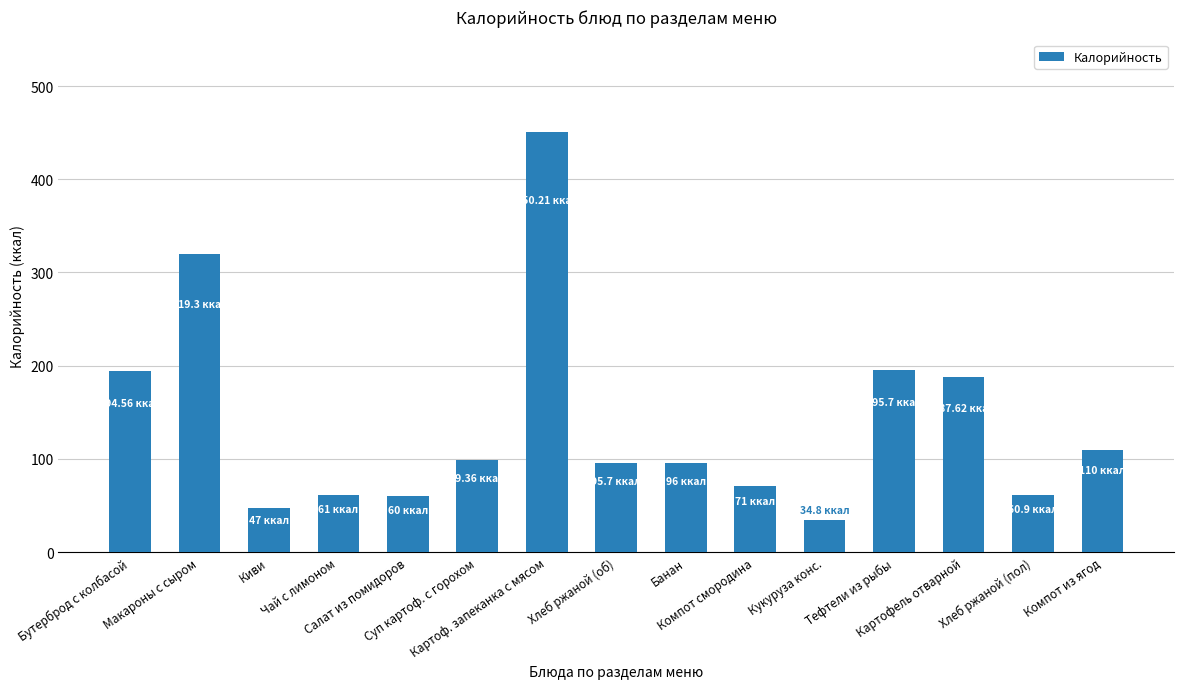

What position from the right is Хлеб ржаной (об)?

8